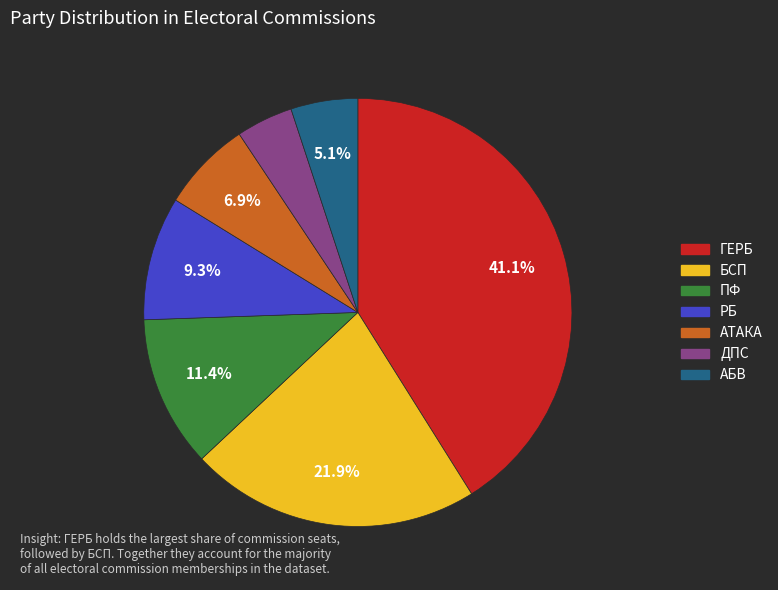

To the nearest percent, what portion does ПФ represent?

11%